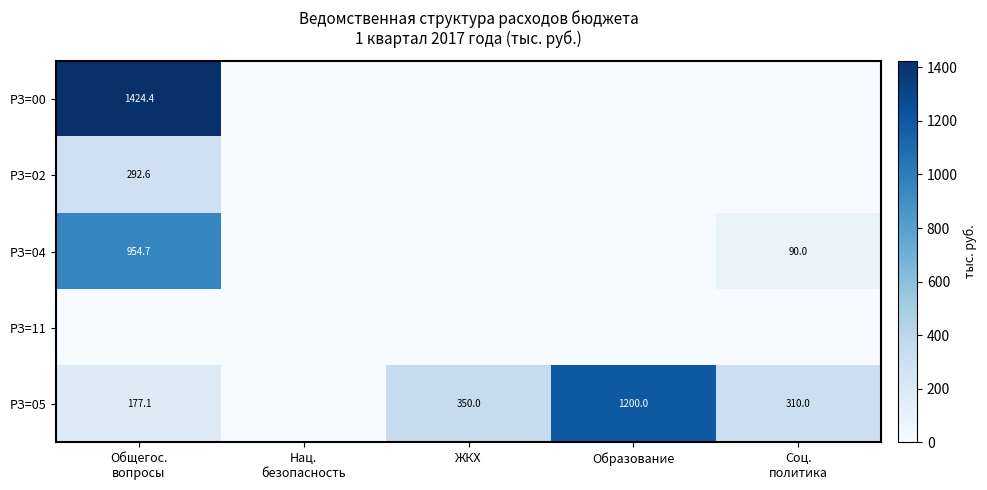

The РЗ=05 series shows 350.0 at ЖКХ. True or false?

True